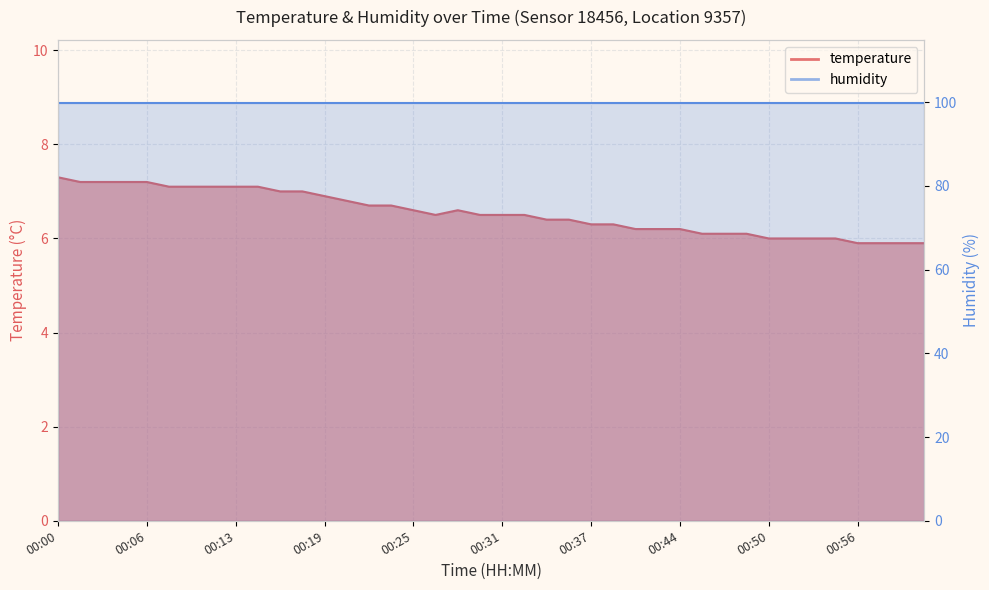

At which category does the chart reach its minimum across all series?

00:56